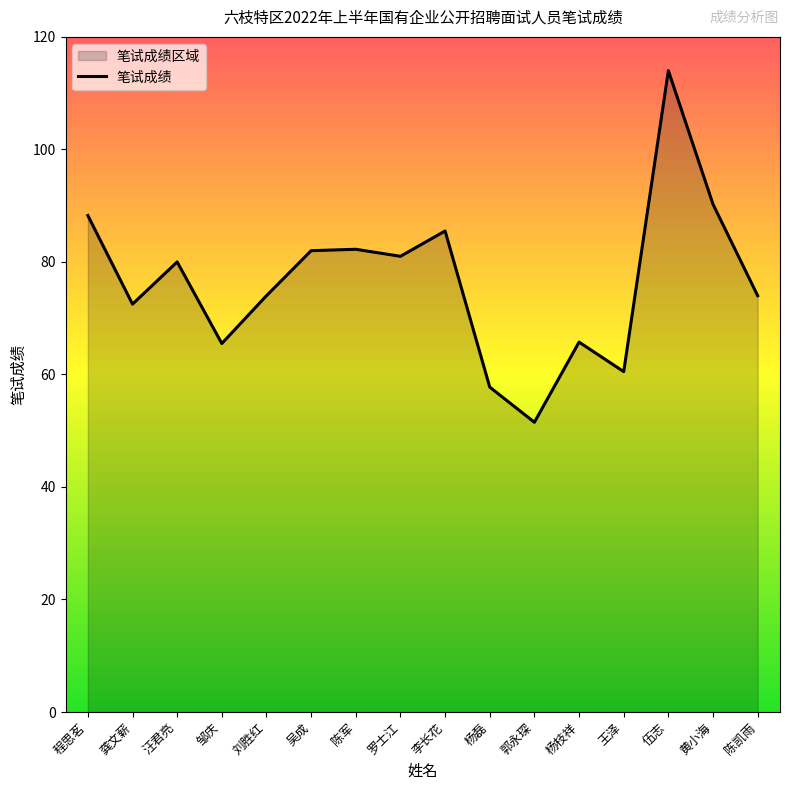

What is the change in value from 吴成 to 杨枝祥?

-16.2